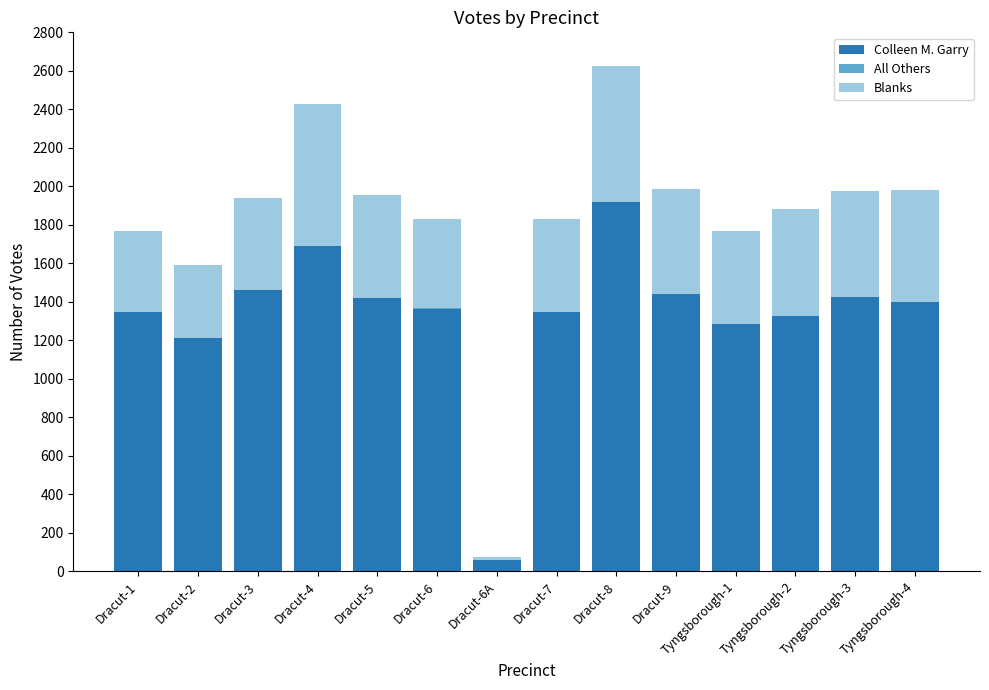

At which label does Colleen M. Garry reach its peak?

Dracut-8